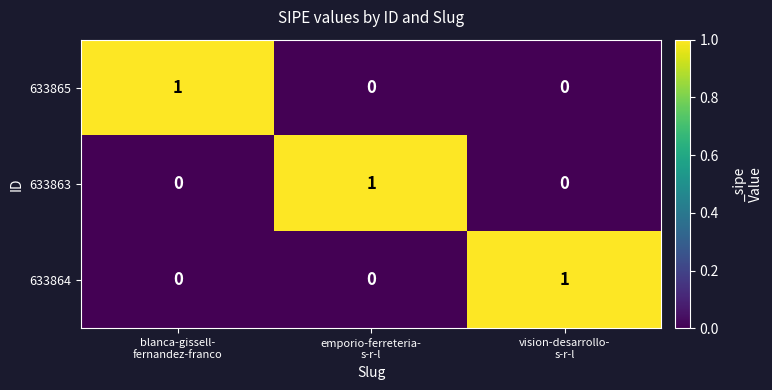

At how many categories does at least one series exceed 0?

3